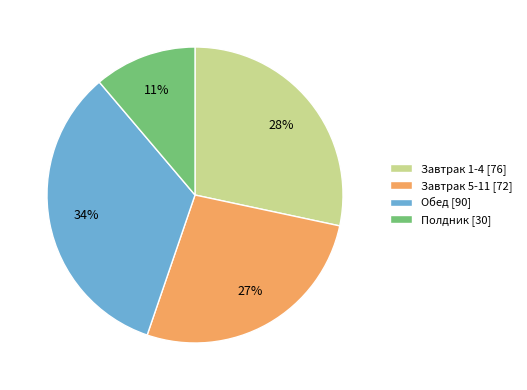

Which has a higher value, Полдник [30] or Завтрак 5-11 [72]?

Завтрак 5-11 [72]